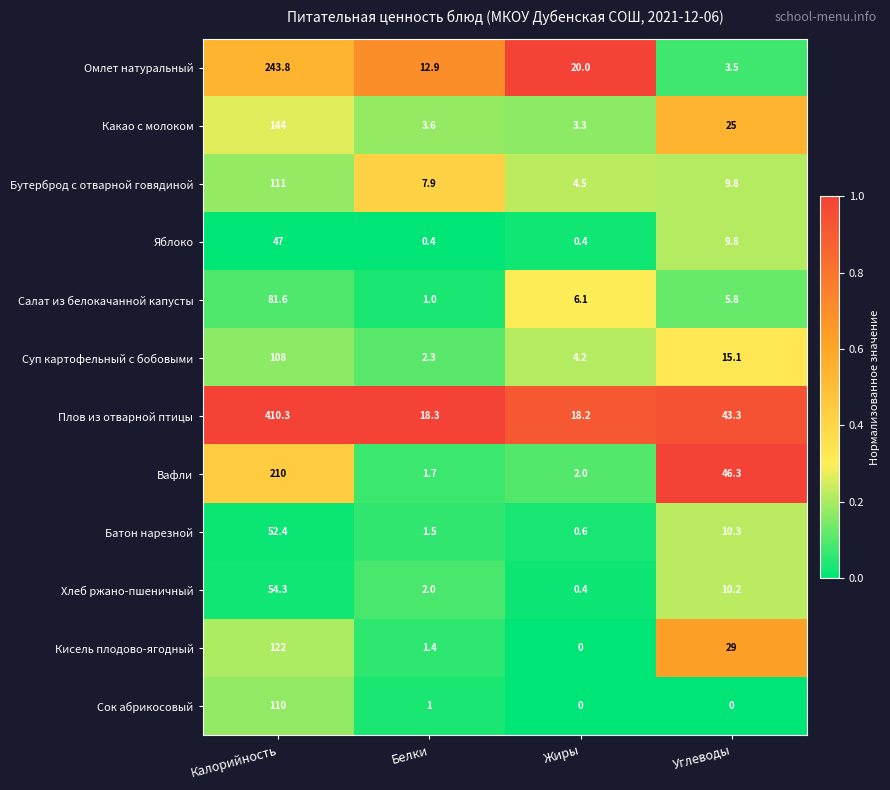

At which category does the chart reach its peak across all series?

Калорийность